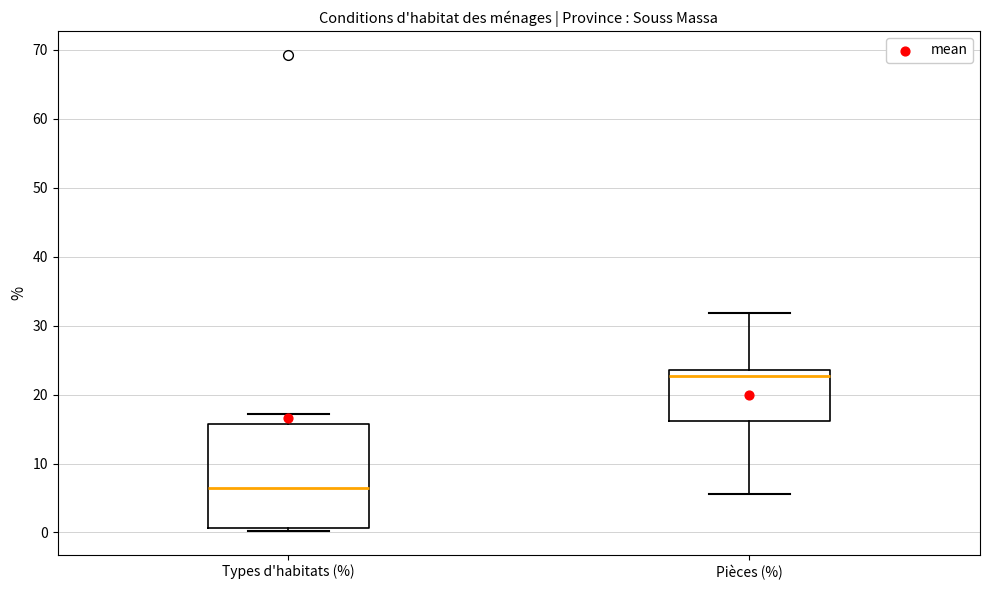

Reading left to right, transcribe this box plot: for each box, give where its median line is, the range the box spans, and where its two whiskers end, as read against the y-axis. The values are not printed on the chart, so give them approximately, as read against the axis.

Types d'habitats (%): median 7, box 1 to 16, whiskers 0 to 17
Pièces (%): median 23, box 16 to 24, whiskers 6 to 32